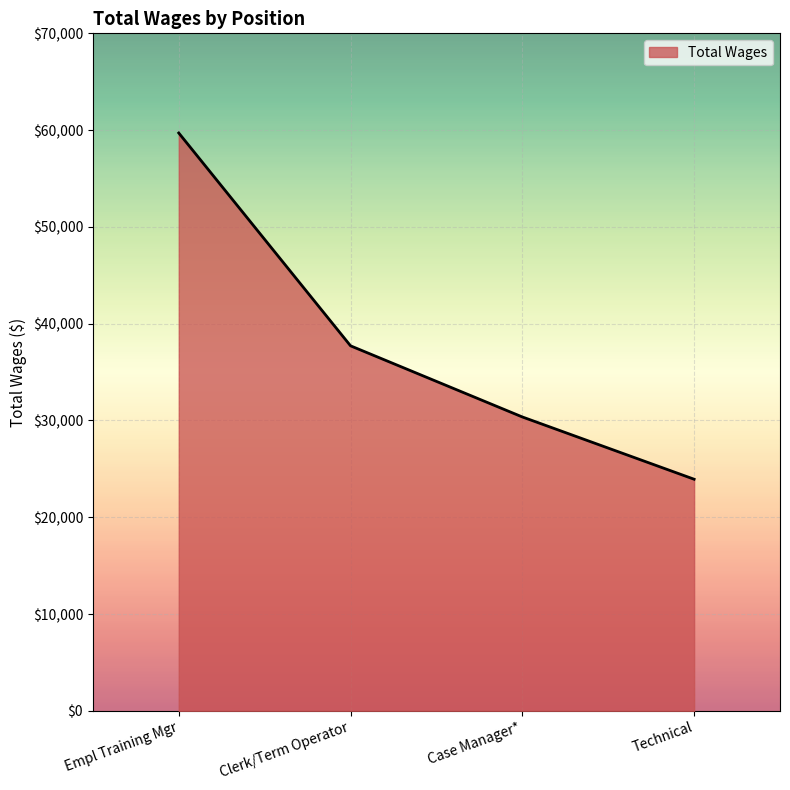

Which category has the lowest value across all series?

Technical